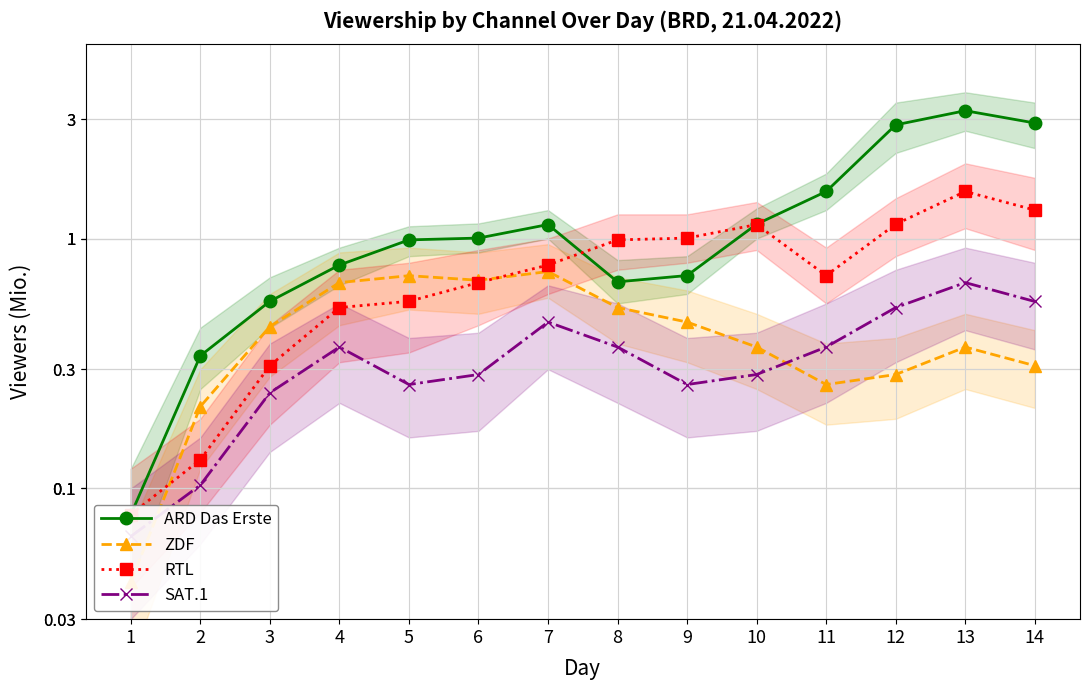

At which label is RTL closest to 0?

1